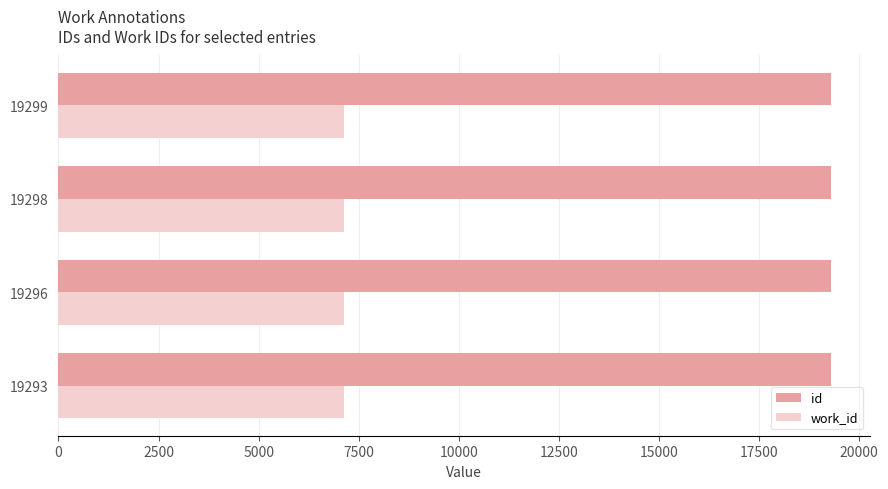

Which series has the largest total across all categories?

id